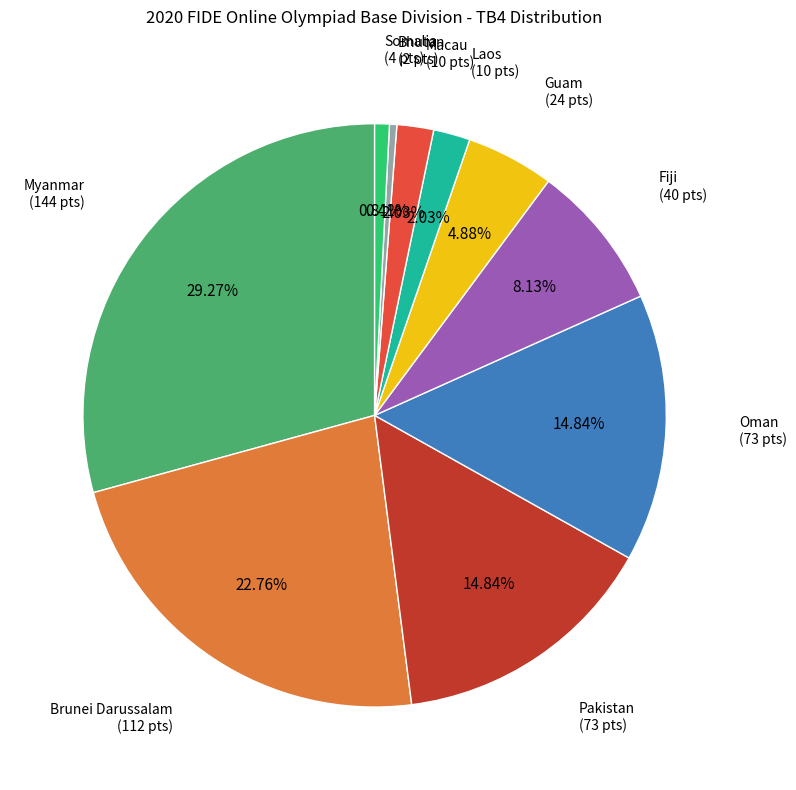

Does any single category account for the majority?

No